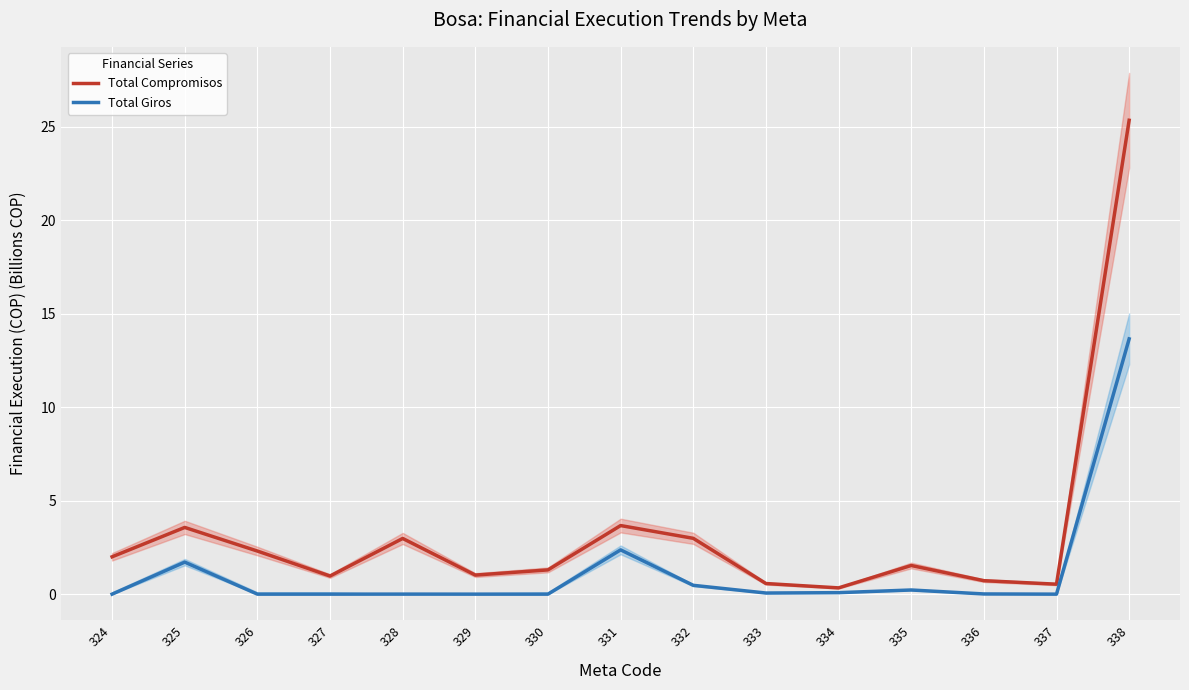

How many lines are shown in the chart?

2